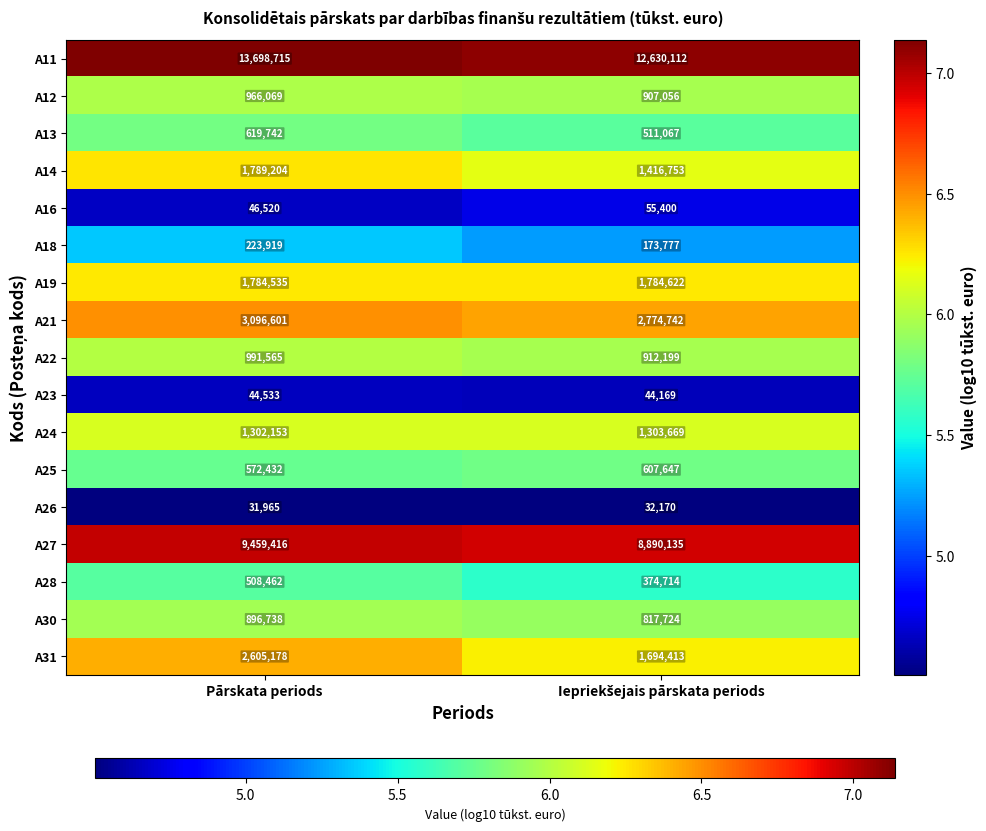

At which label is A19 closest to 1784578?

Pārskata periods